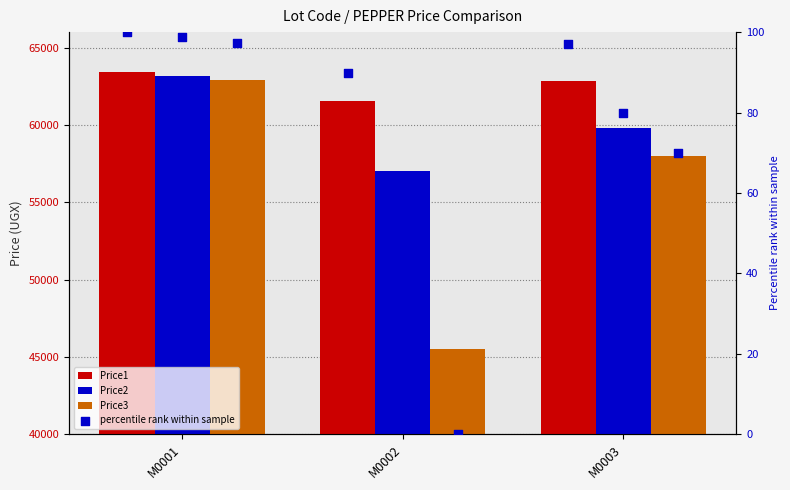

At which category is the sum across all series the highest?

M0001